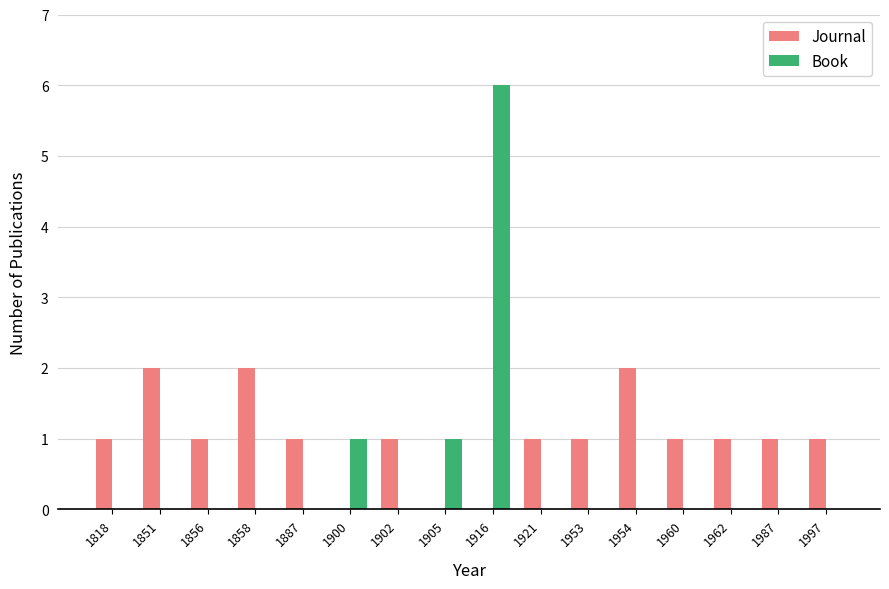

How many data points does each series have?

16